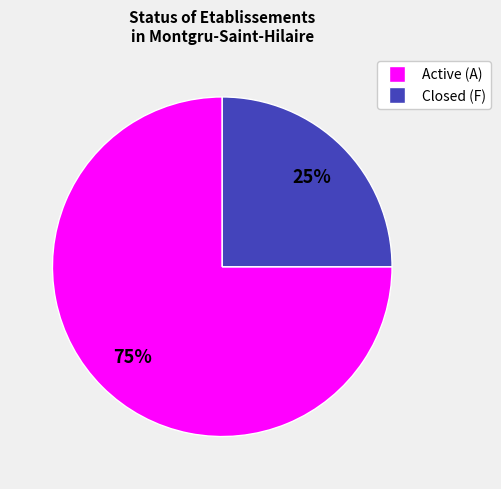

How many segments does this pie chart have?

2